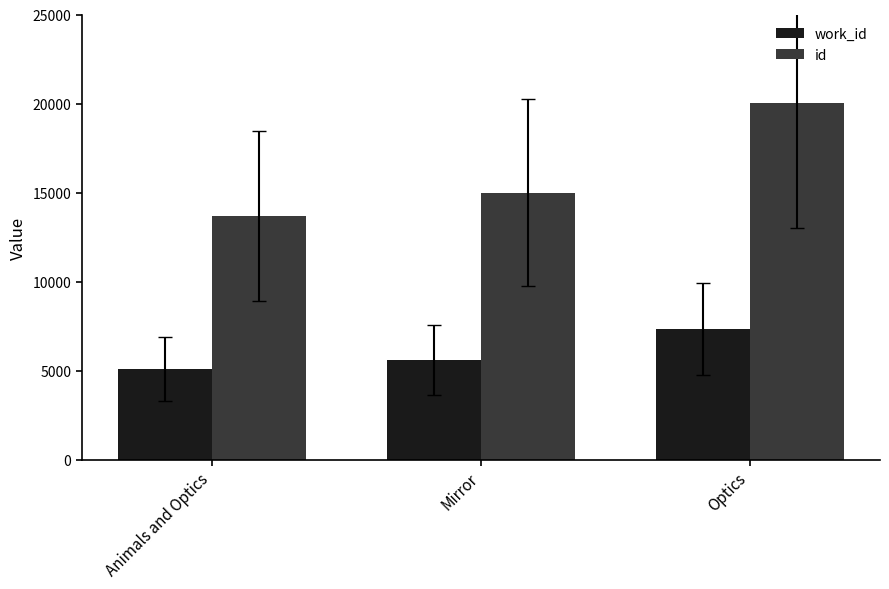

Is it true that work_id equals 2677 at Optics?

False